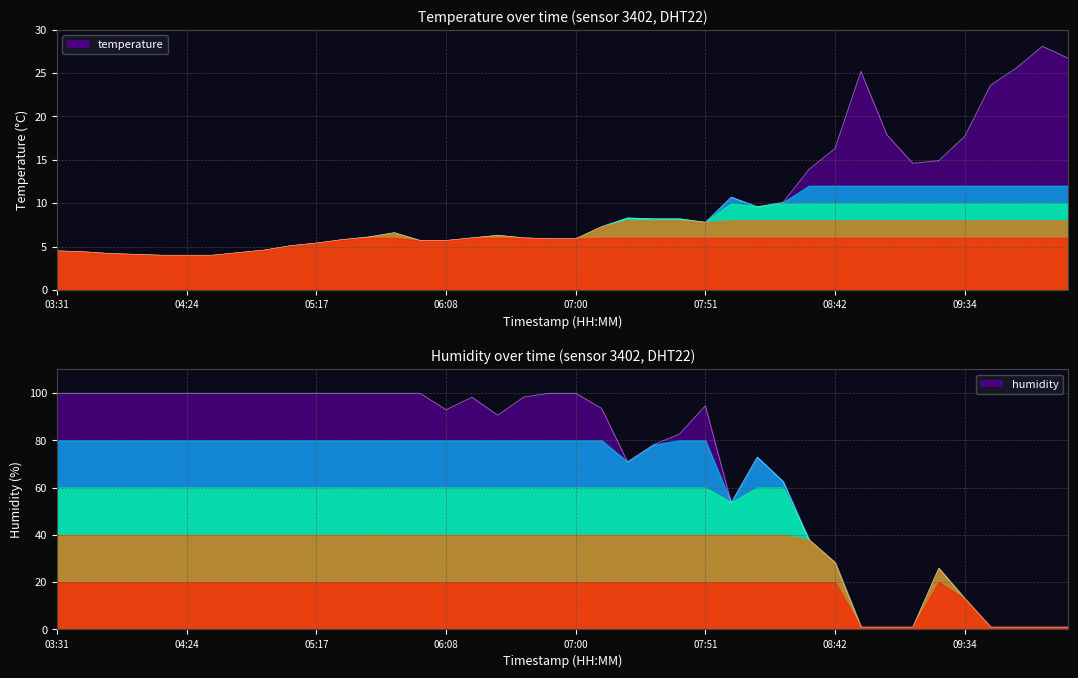

How many data points in humidity are less than 94?

20